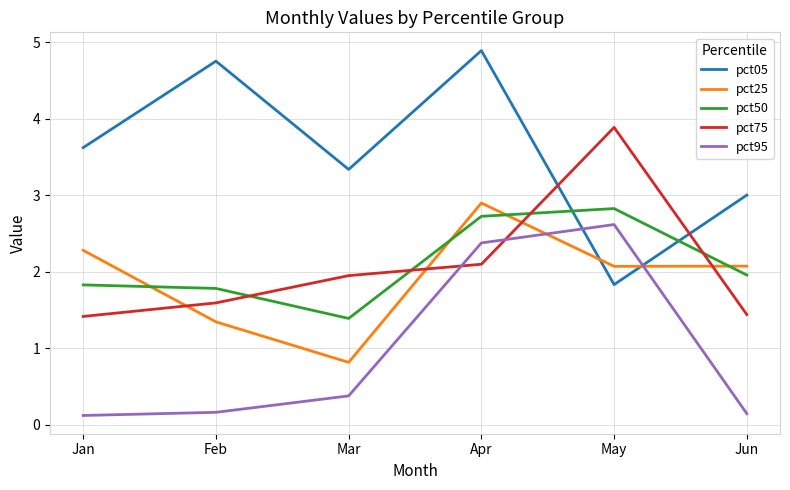

In pct25, how many points are higher than both neighbors (excluding endpoints)?

1